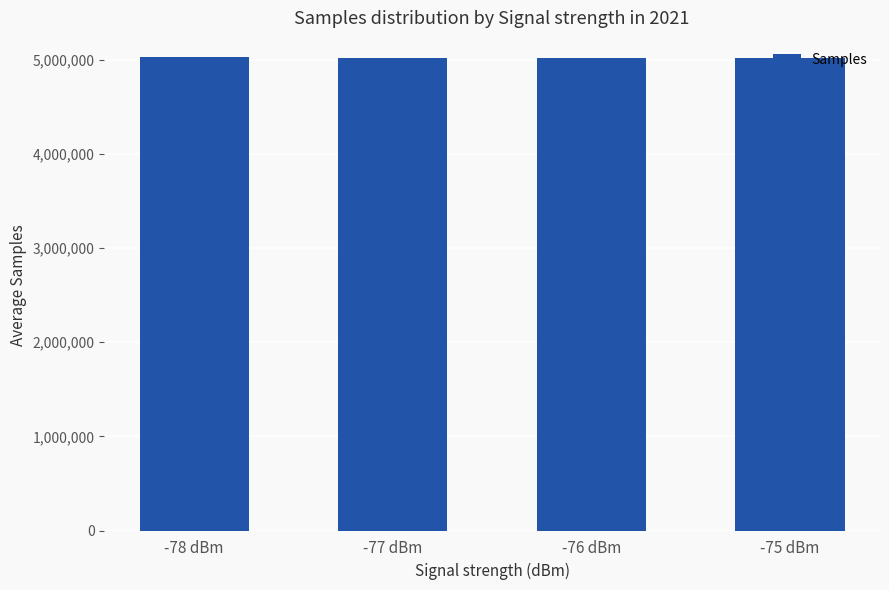

What is the average value?

5017818.4